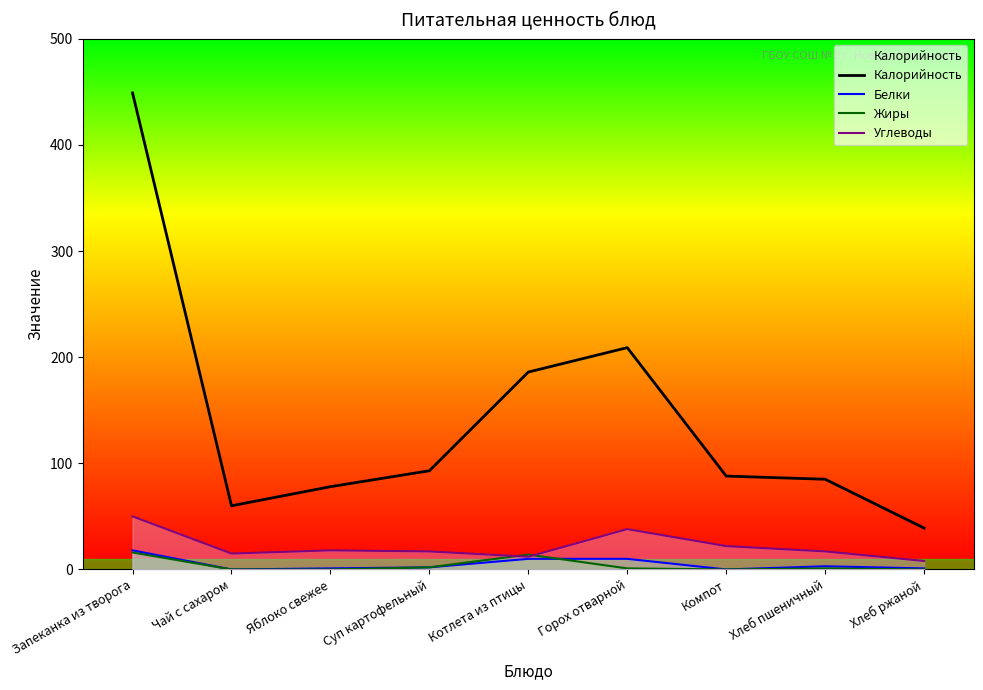

The value of Углеводы at Яблоко свежее is 25. True or false?

False